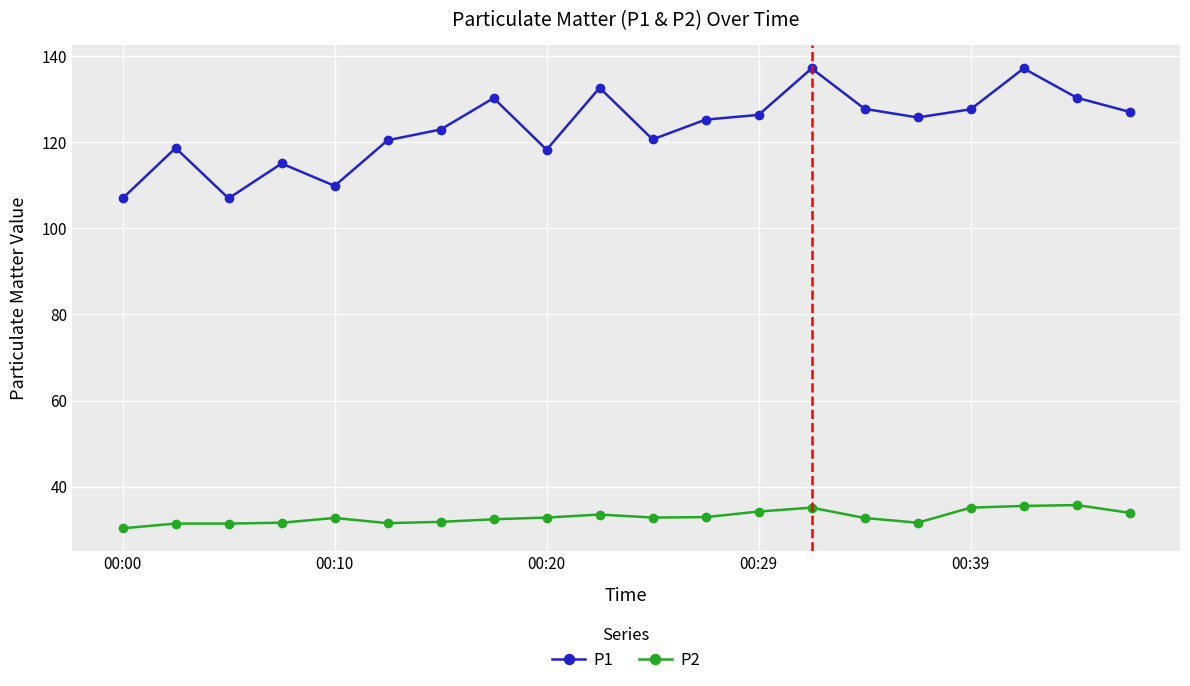

What is the maximum value for P2?

35.7